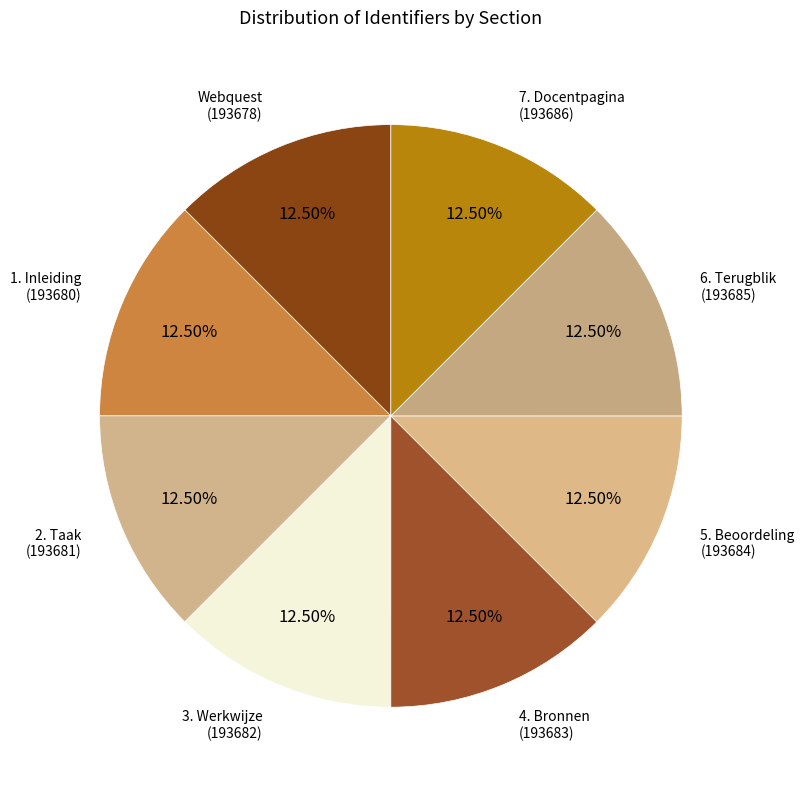

What is the largest slice in the pie chart?

7. Docentpagina